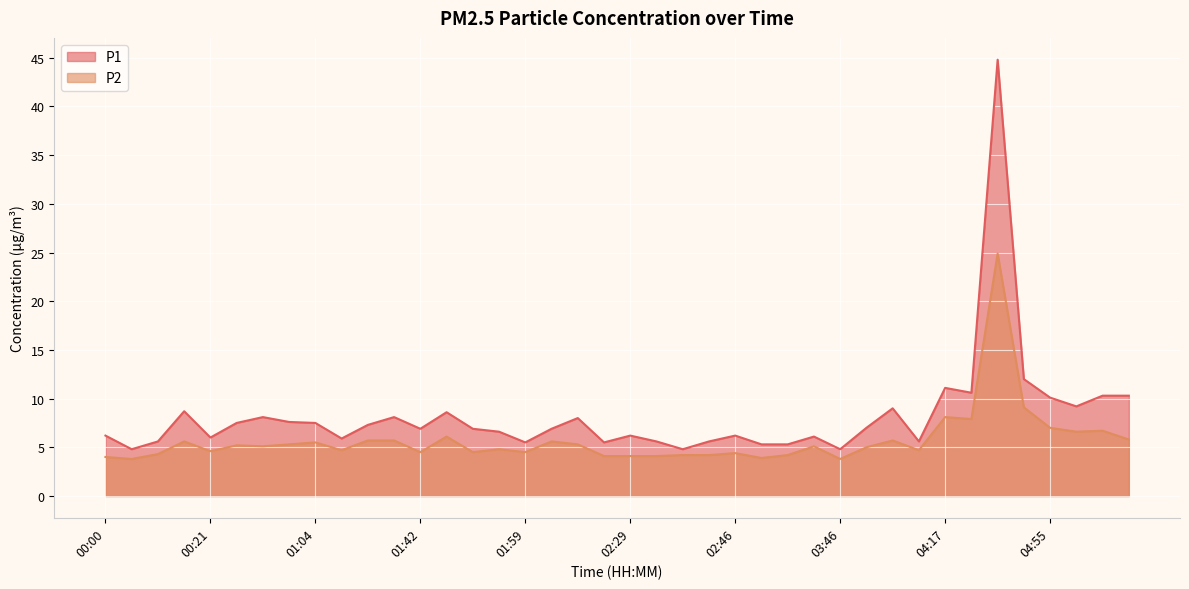

True or false: P1 has more than 1 points higher than both neighbors.

True